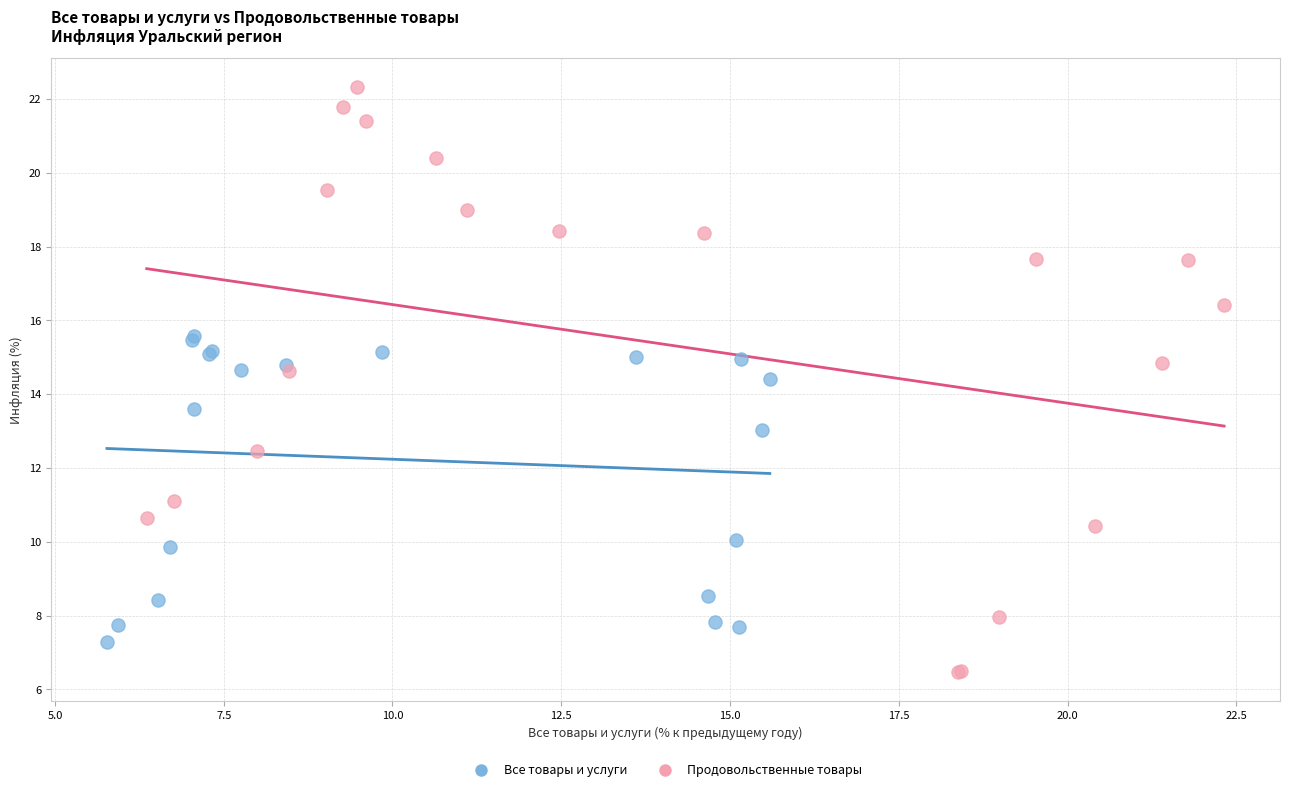

Which series contains the lowest Y value?

Продовольственные товары